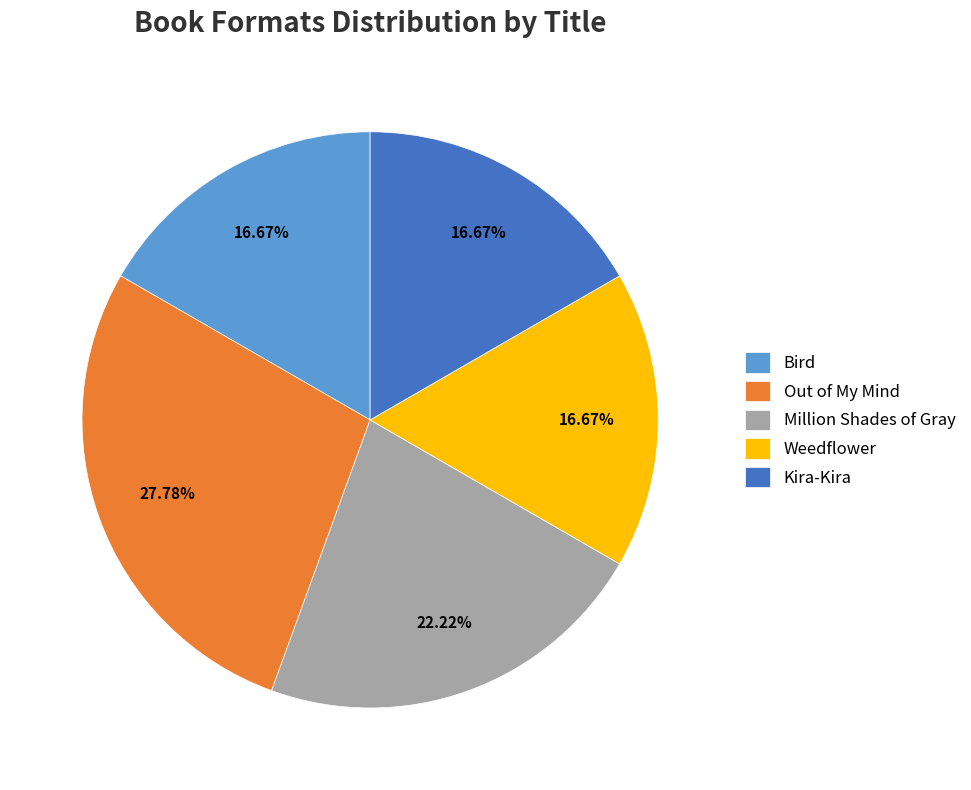

How many slices are in this pie chart?

5